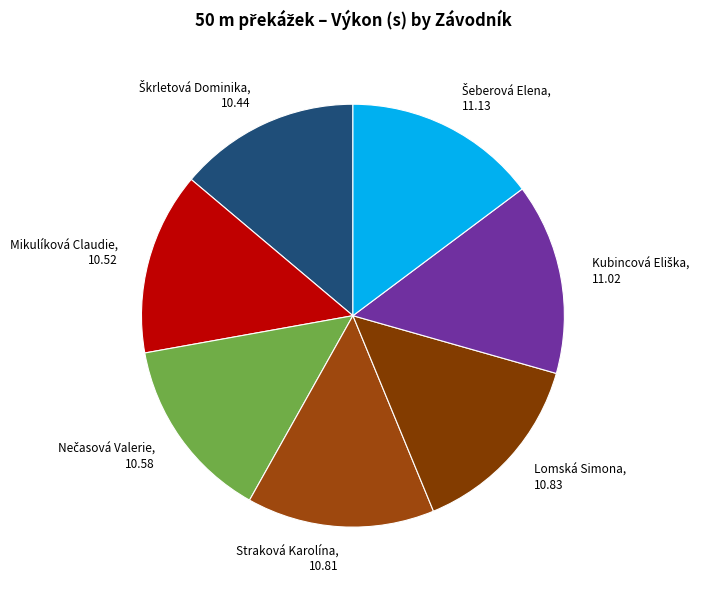

How many slices are in this pie chart?

7